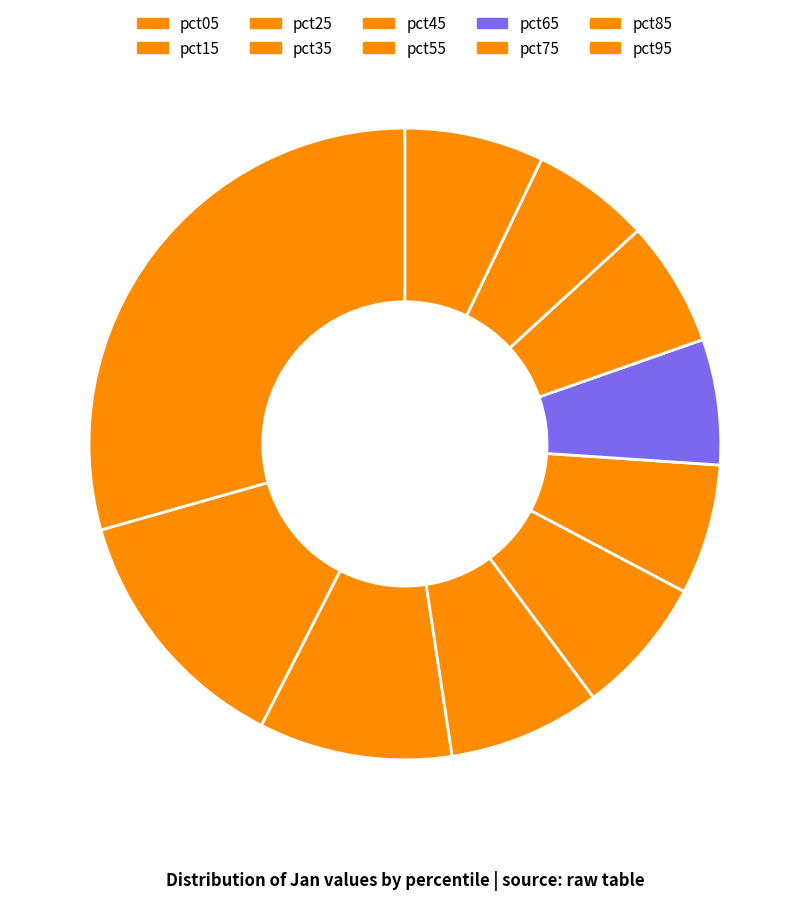

Which has a higher value, pct05 or pct95?

pct05